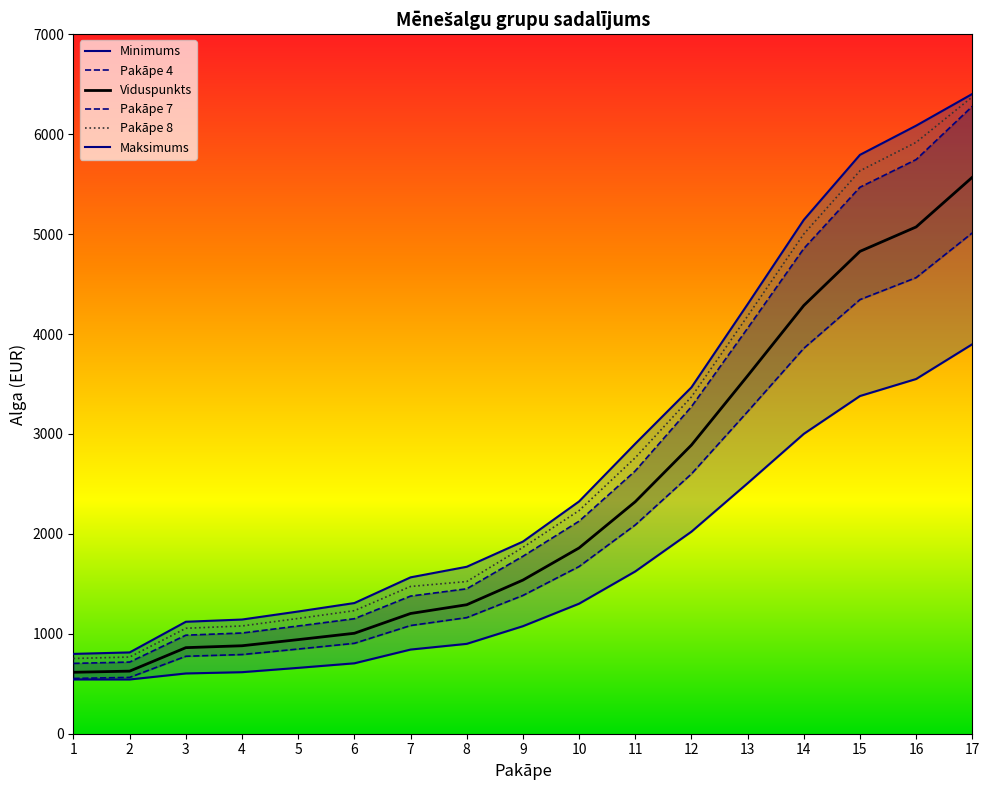

How many lines are shown in the chart?

6